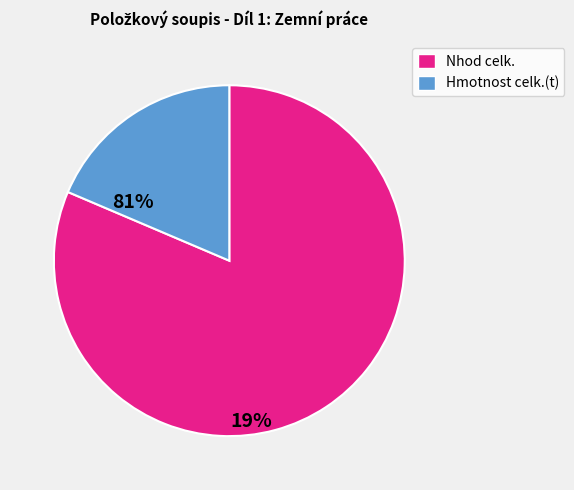

Is there a majority slice in this chart?

Yes